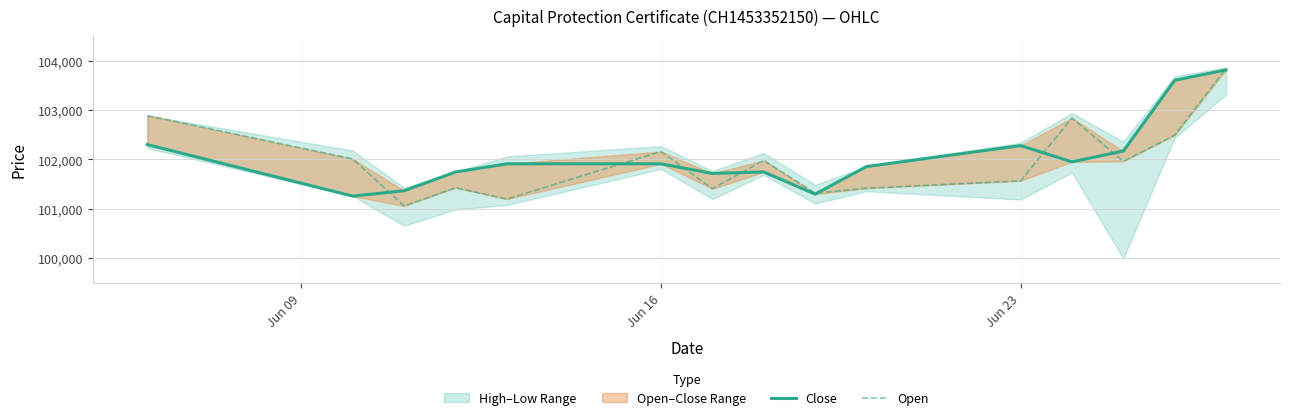

Reading right to left, extract all data points from this chart.

Close: 103815	103605	102170	101950	102280	101855	101295	101745	101715	101910	101910	101745	101365	101255	102300
Open: 103845	102490	101960	102840	101565	101415	101315	101980	101405	102160	101195	101425	101055	102010	102890